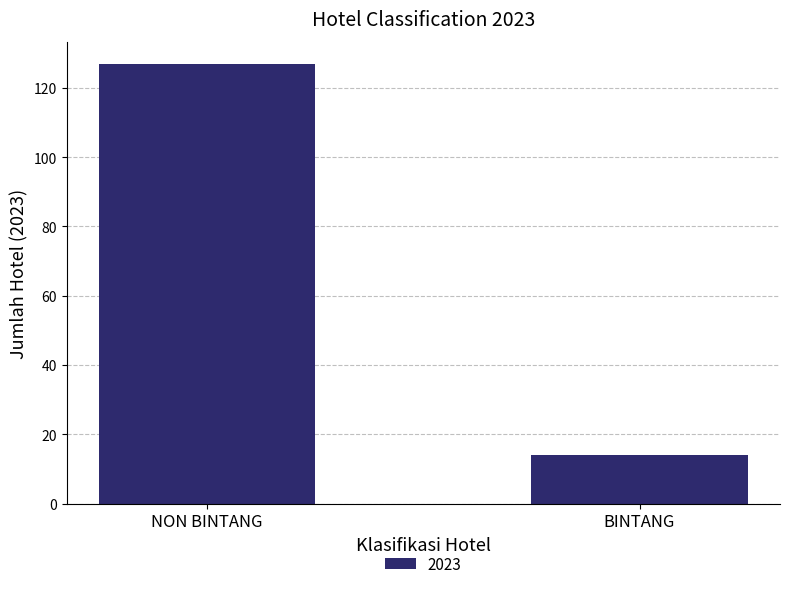

How many bars are there in total?

2